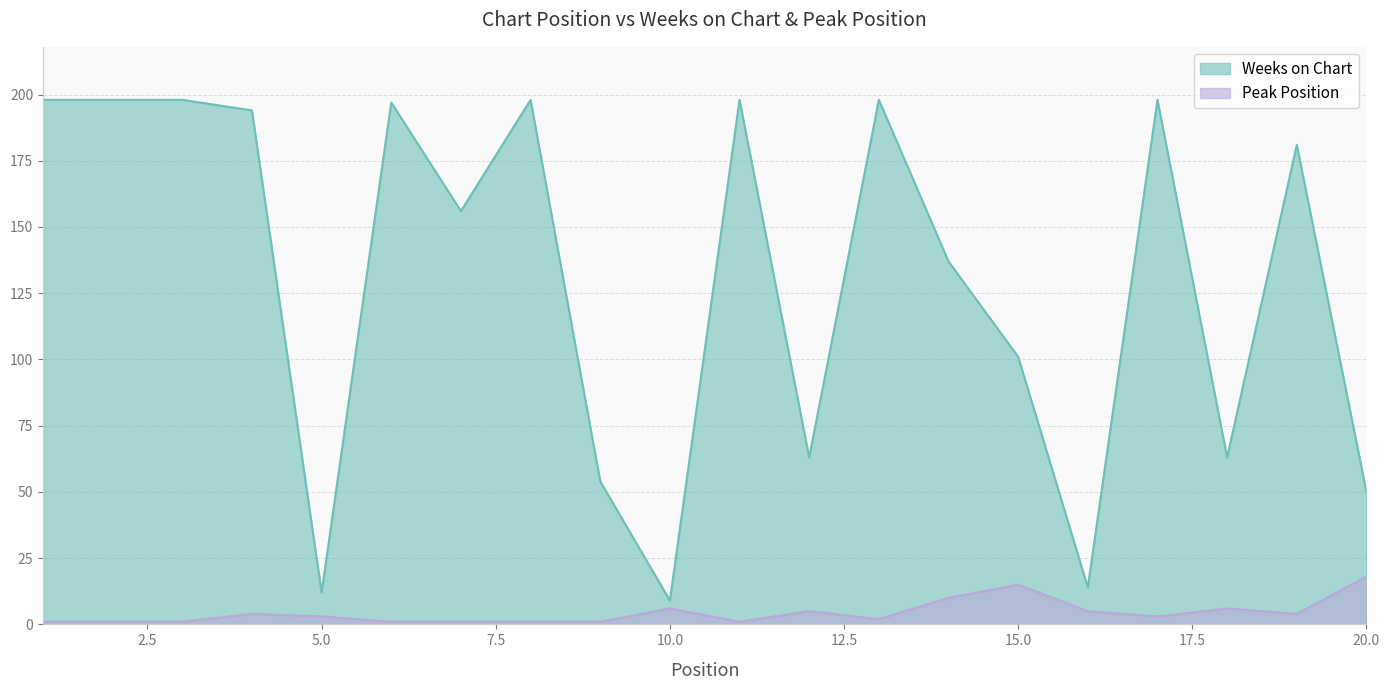

At which category is the sum across all series the highest?

17